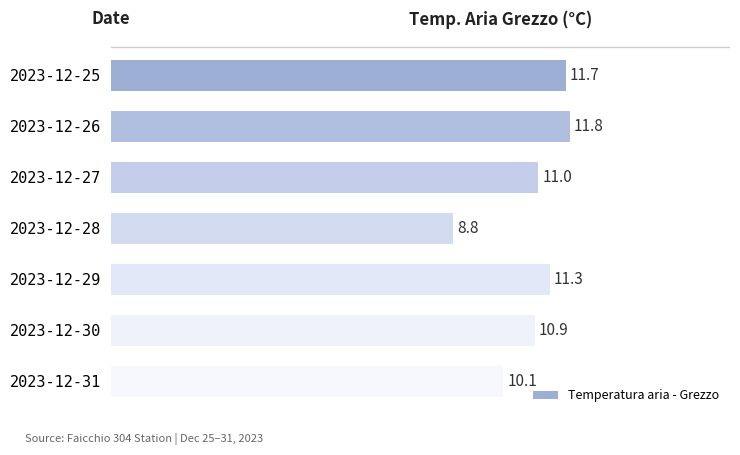

Which category has the lowest value across all series?

2023-12-28